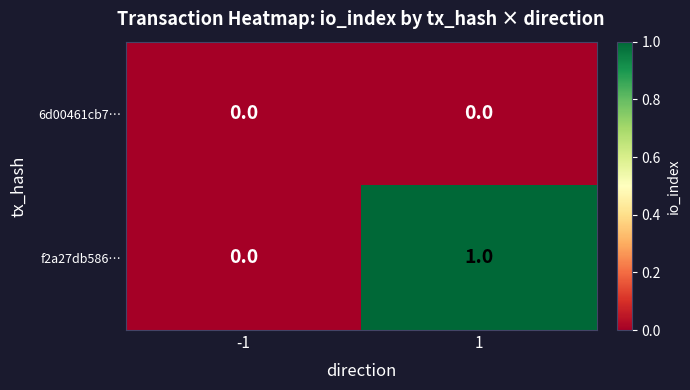

Which series has the largest total across all categories?

f2a27db586…